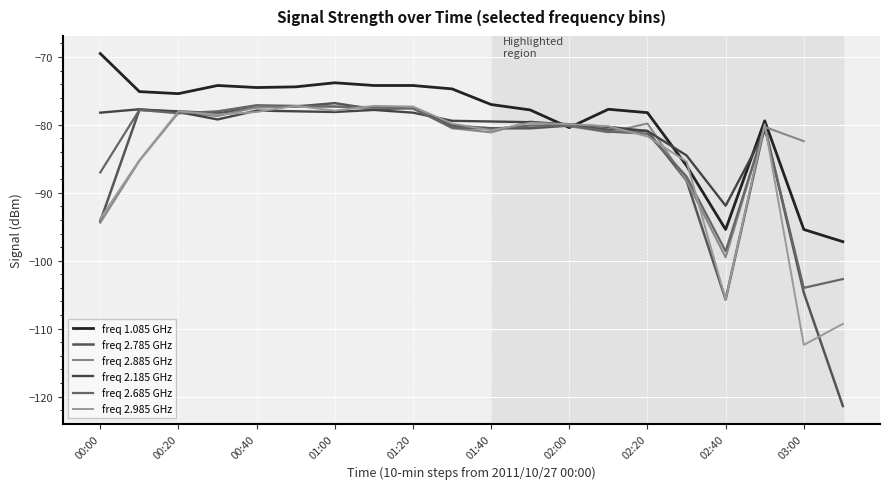

What is the label of the 1st point from the right?

19